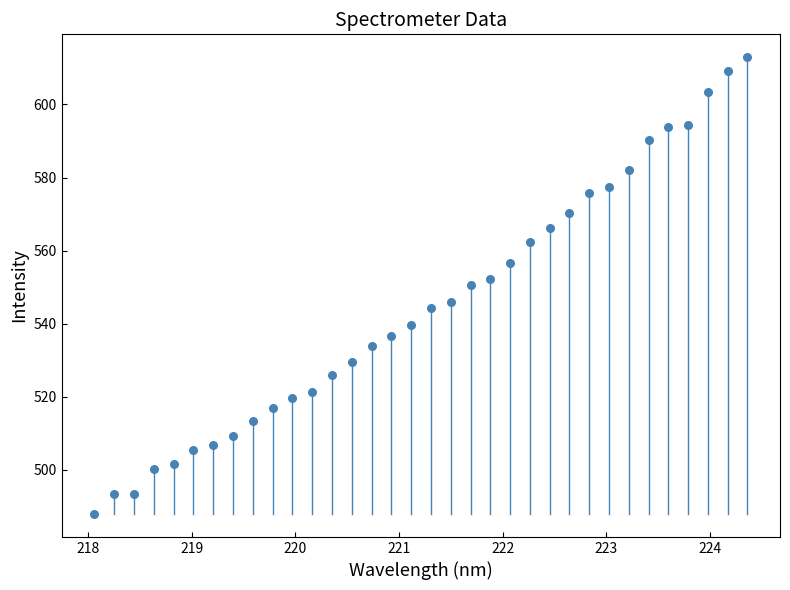

What is the range of Y values (max minus min)?

125.1